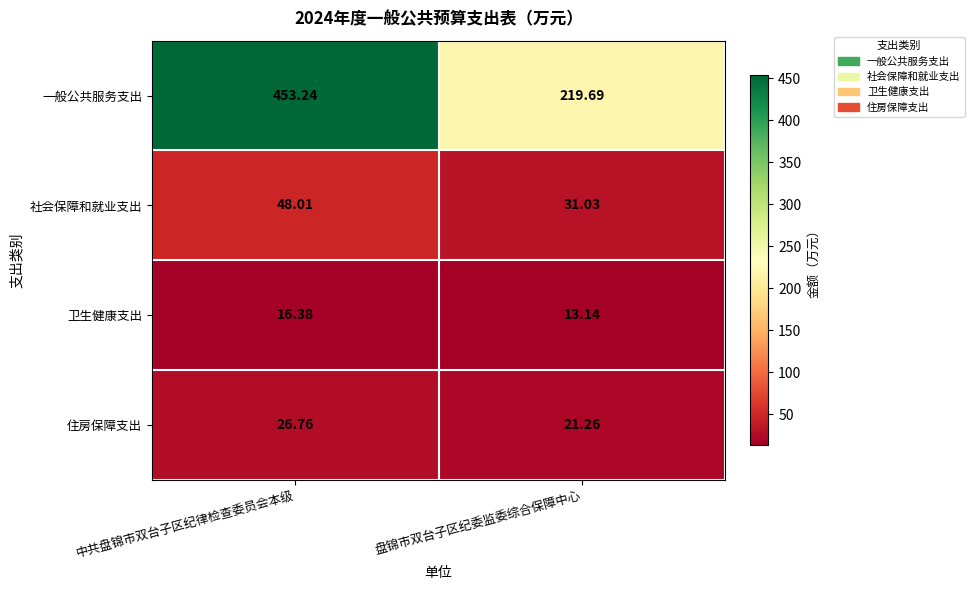

What is the total value across all series at 盘锦市双台子区纪委监委综合保障中心?

285.1